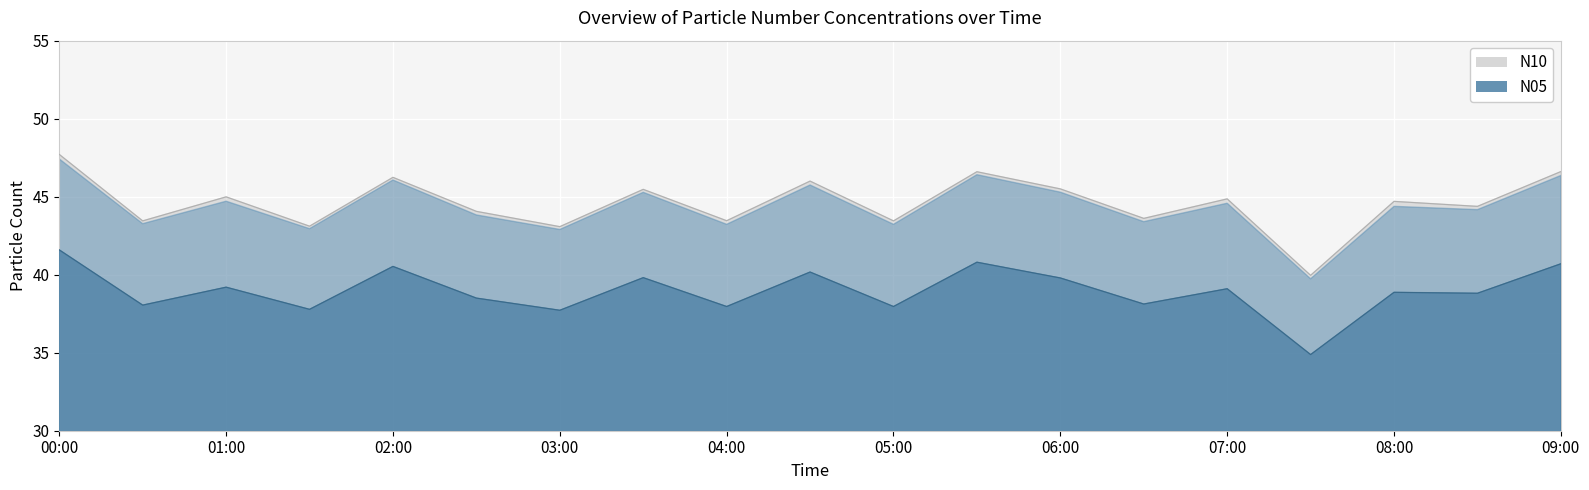

At which category does the chart reach its peak across all series?

00:00